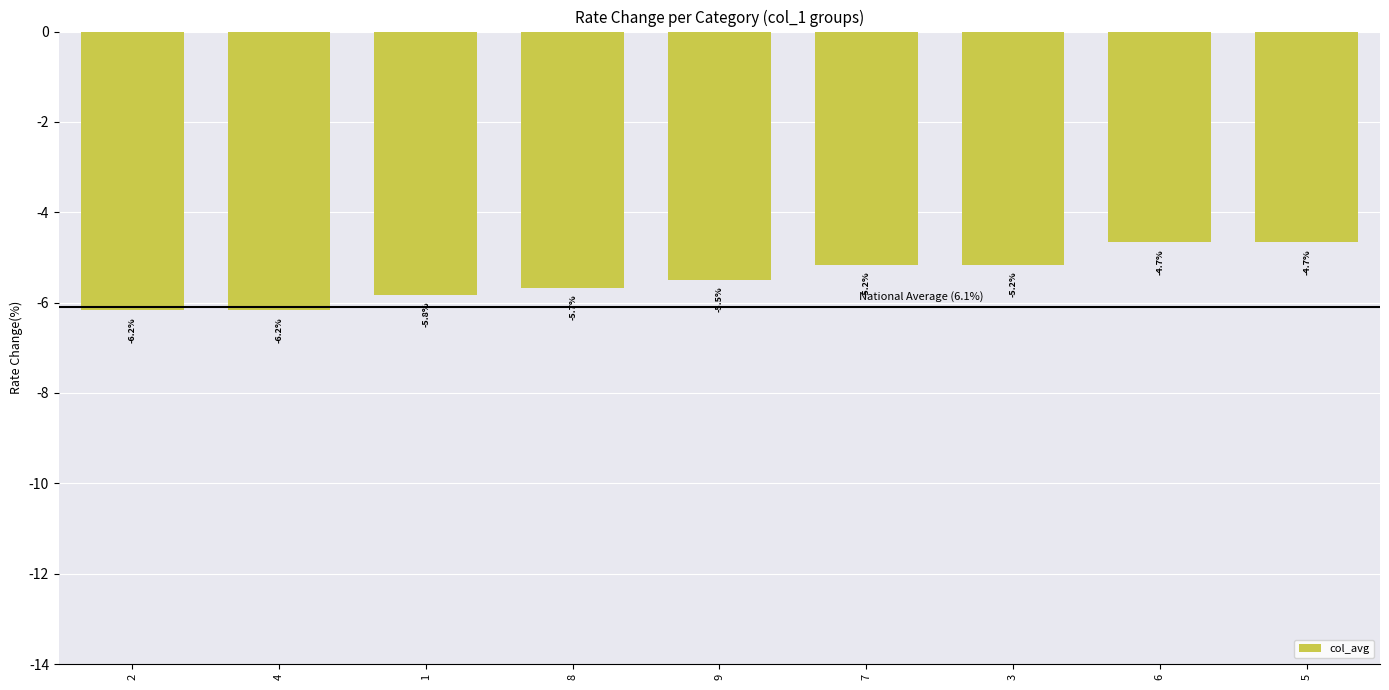

Reading left to right, what are all the values shown in this chart?

-6.2	-6.2	-5.8	-5.7	-5.5	-5.2	-5.2	-4.7	-4.7